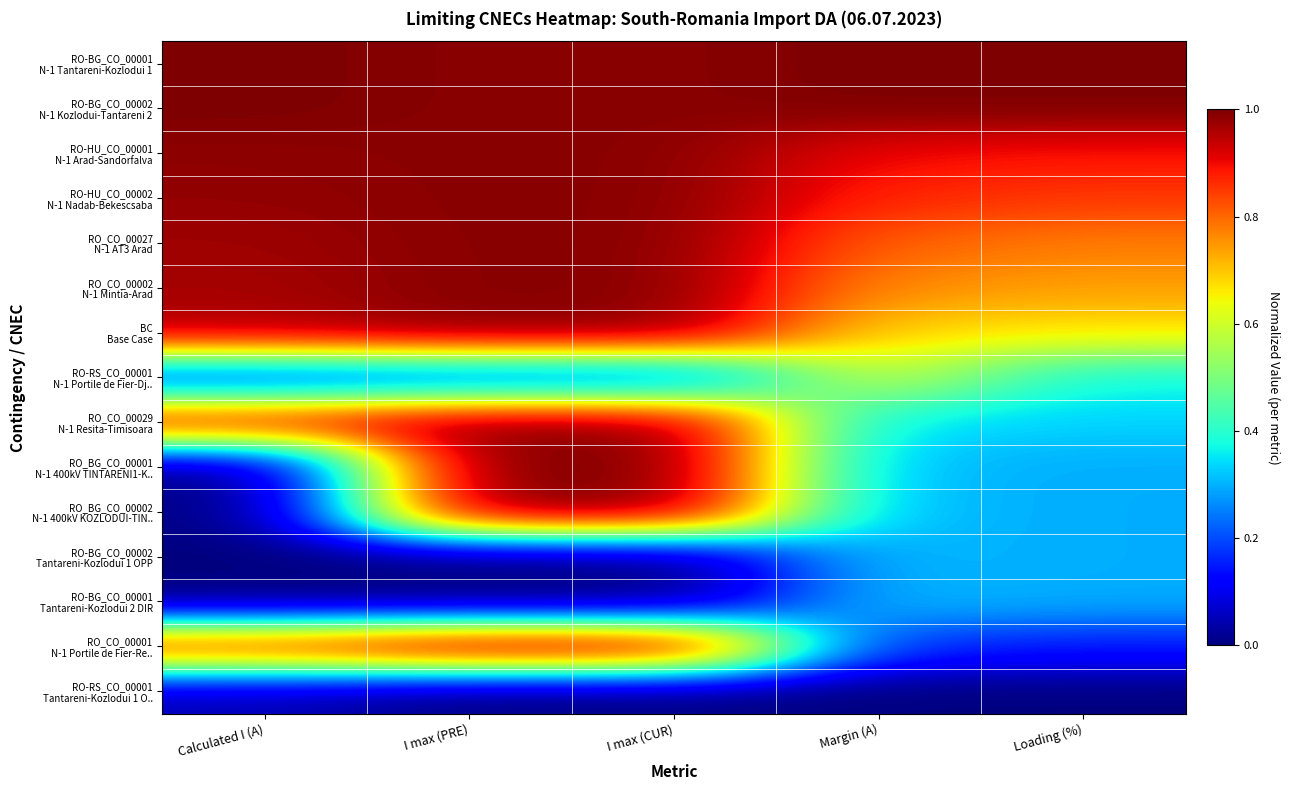

Which series has the widest spread of values?

RO_BG_CO_00001 N-1 400kV TINTARENI1-K..